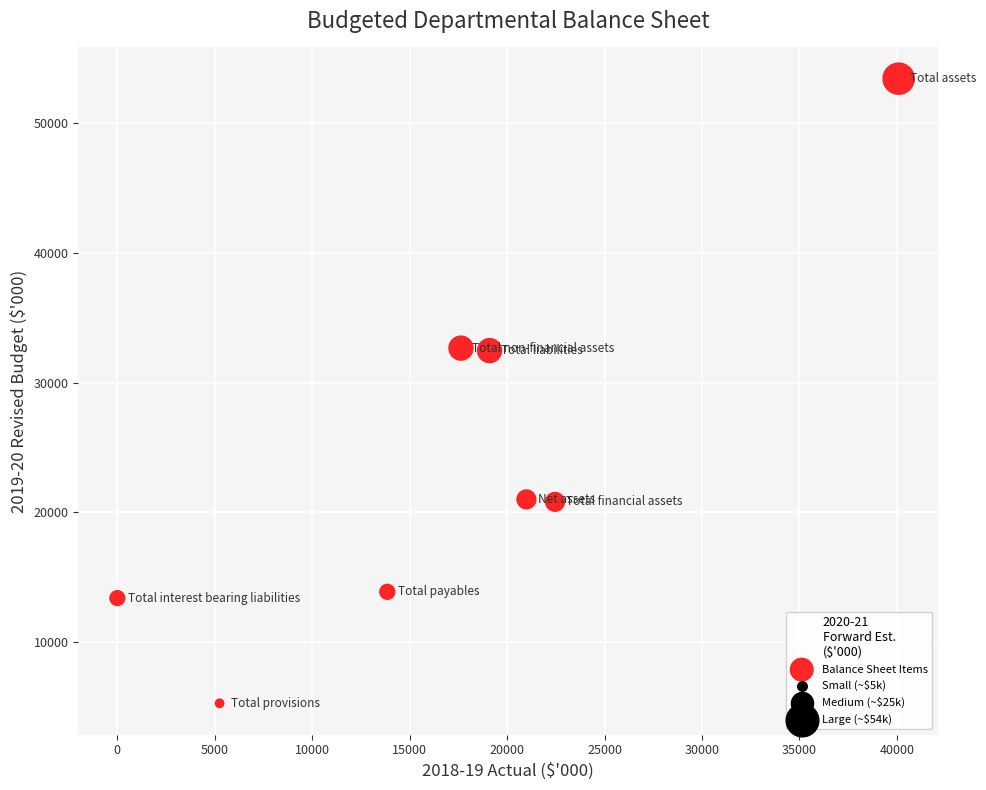

What is the range of Y values (max minus min)?

48206